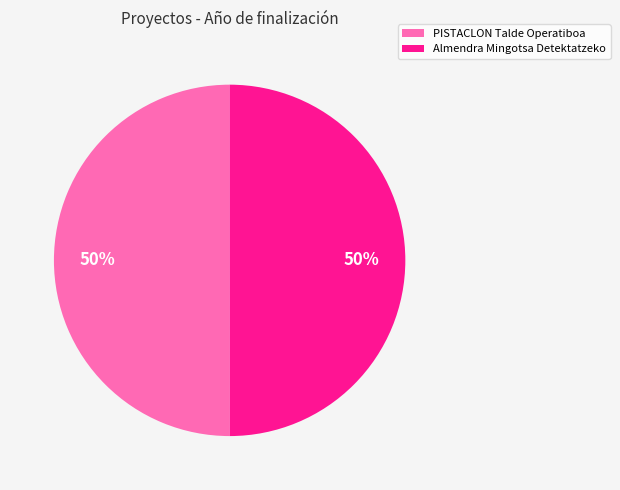

What is the ratio of the value at Almendra Mingotsa Detektatzeko to the value at PISTACLON Talde Operatiboa?

1.0